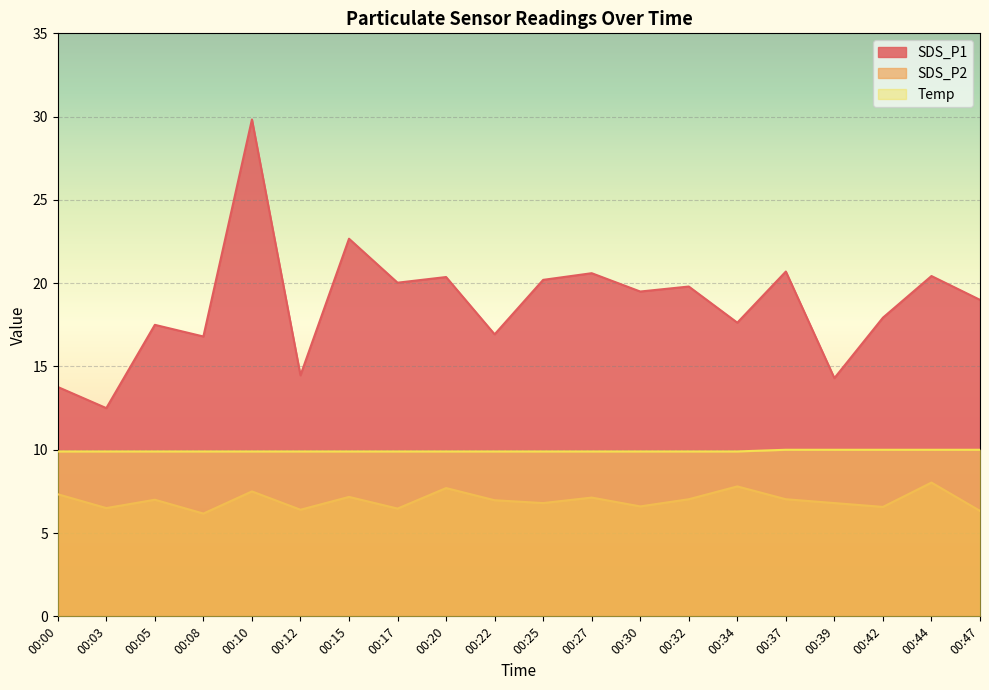

At how many categories does at least one series exceed 6?

20